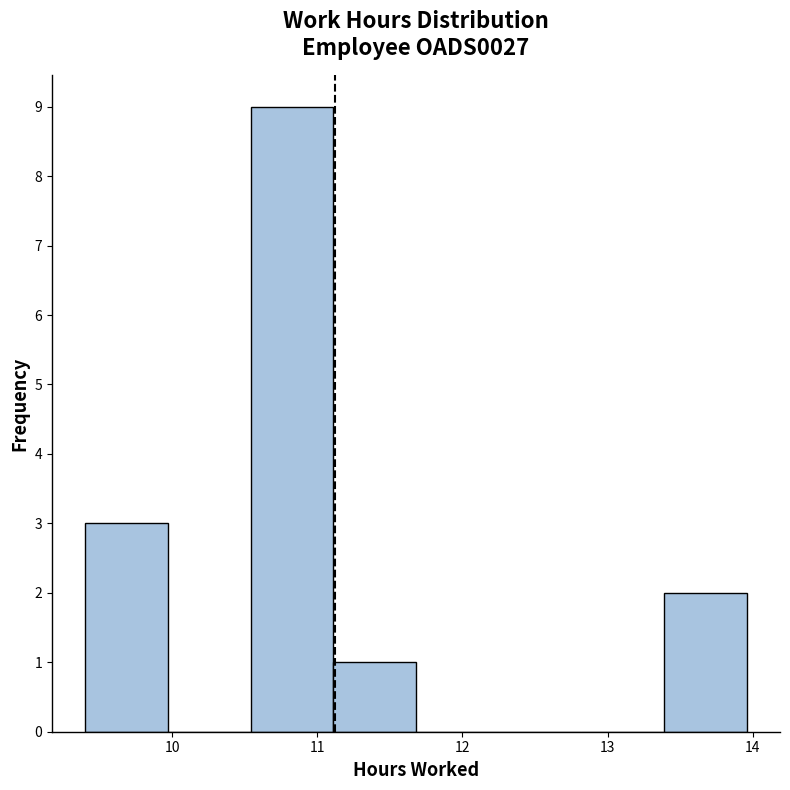

Reading left to right, transcribe this chart: for each bar, give the range it covers on the x-axis and its height. Neither the bar edges nor the heights are printed on the chart, so give them approximately, as read against the axes.

9.40 to 9.97: 3
9.97 to 10.54: 0
10.54 to 11.11: 9
11.11 to 11.68: 1
11.68 to 12.25: 0
12.25 to 12.82: 0
12.82 to 13.39: 0
13.39 to 13.96: 2